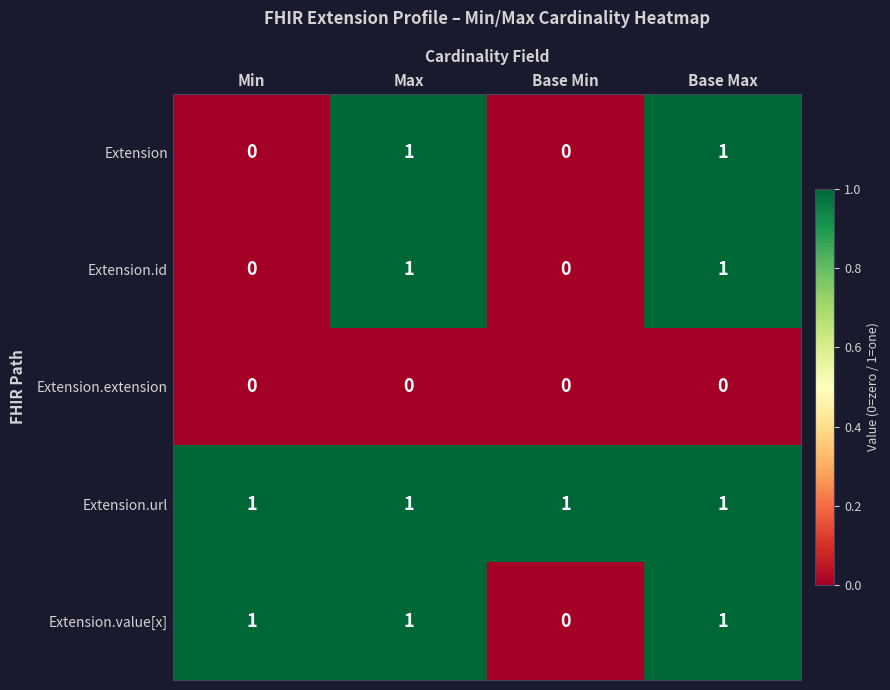

What is the total value across all series at Base Max?

4